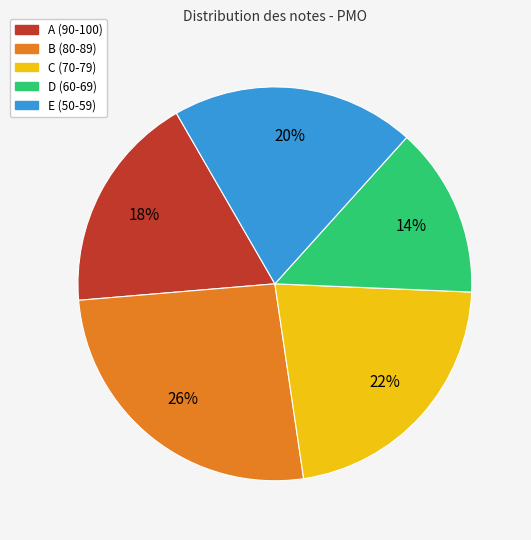

Which slice is the largest?

B